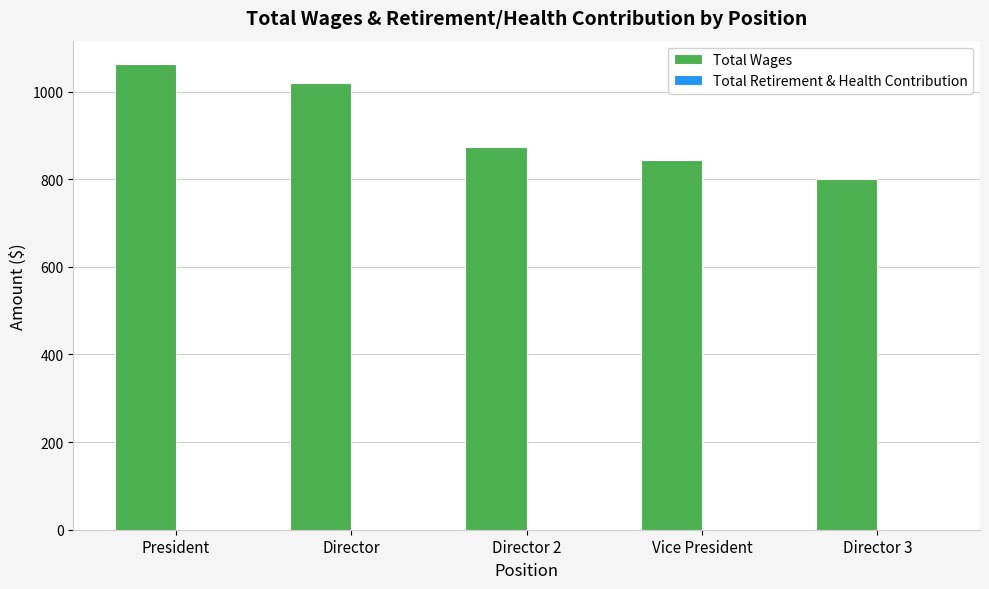

What is the label of the 3rd bar from the left?

Director 2